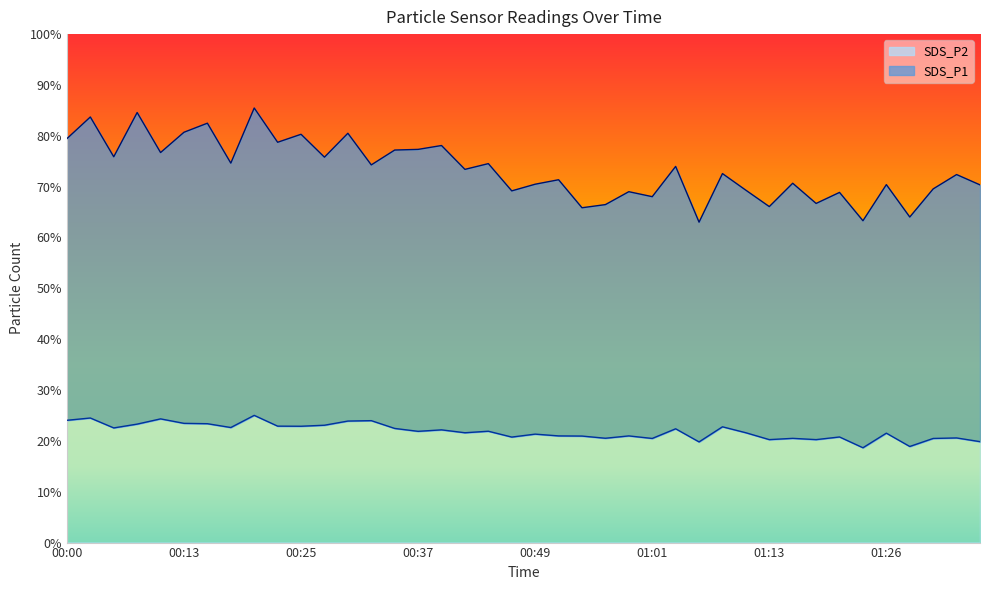

How many lines are shown in the chart?

2